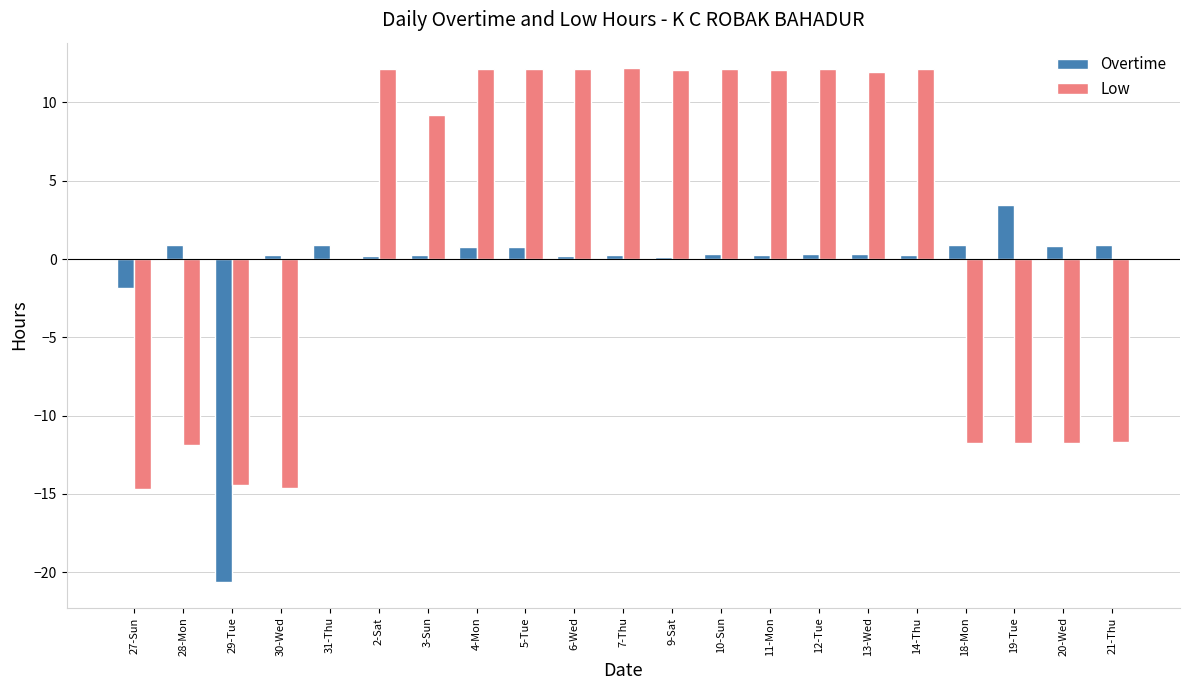

What is the sum of all Low values?

39.9